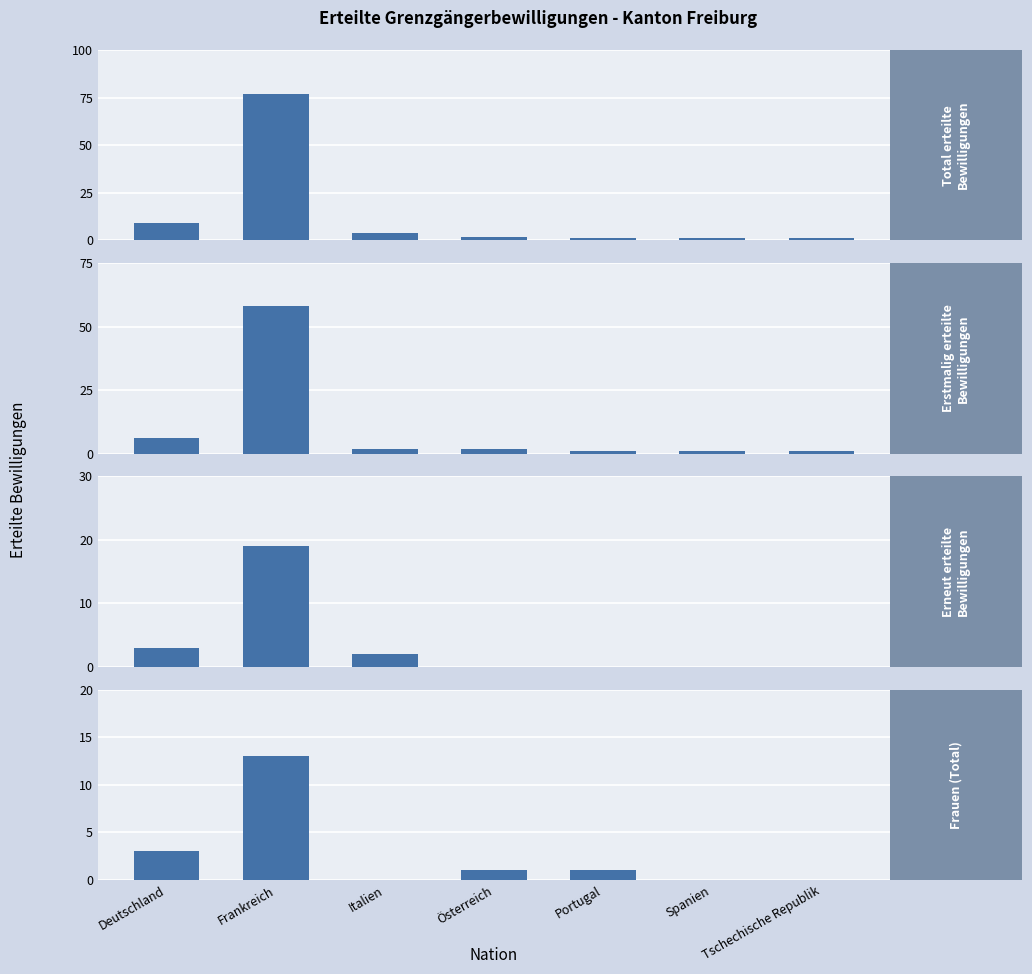

How many categories are shown in the chart?

7